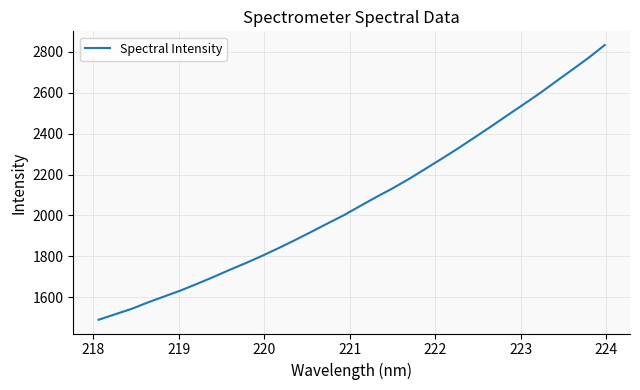

What is the maximum value shown in the chart?

2833.7